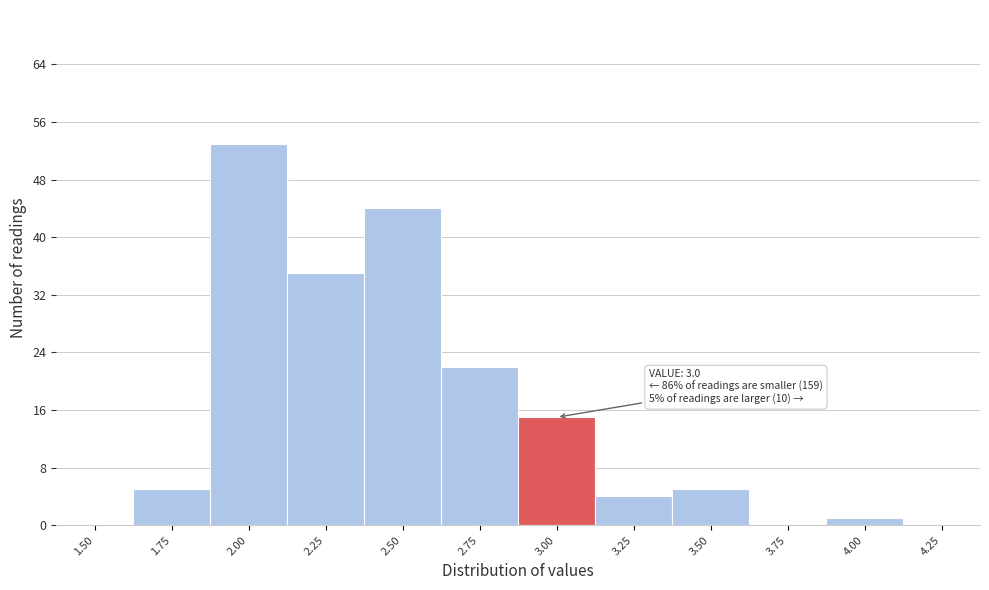

Reading left to right, transcribe all the data shown in this chart.

1.50=0	1.75=5	2.00=53	2.25=35	2.50=44	2.75=22	3.00=15	3.25=4	3.50=5	3.75=0	4.00=1	4.25=0